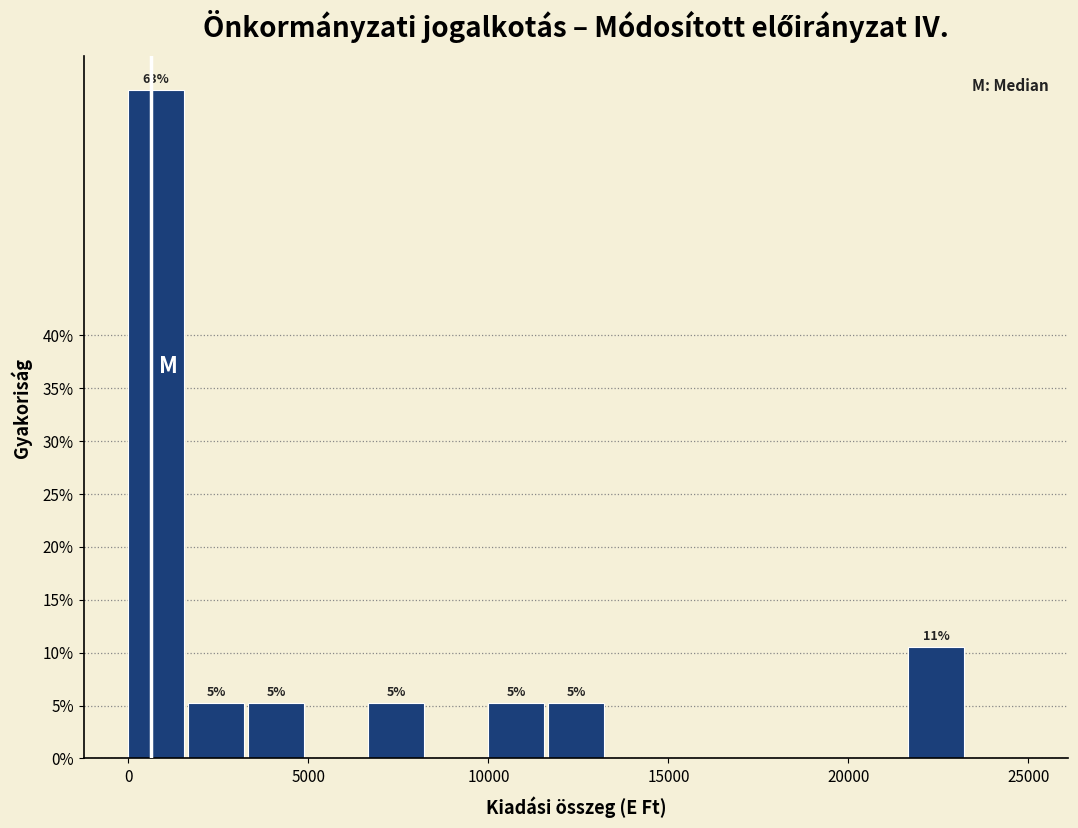

Read against the x-axis, roughly where is the centre of the tallest bar?

1000